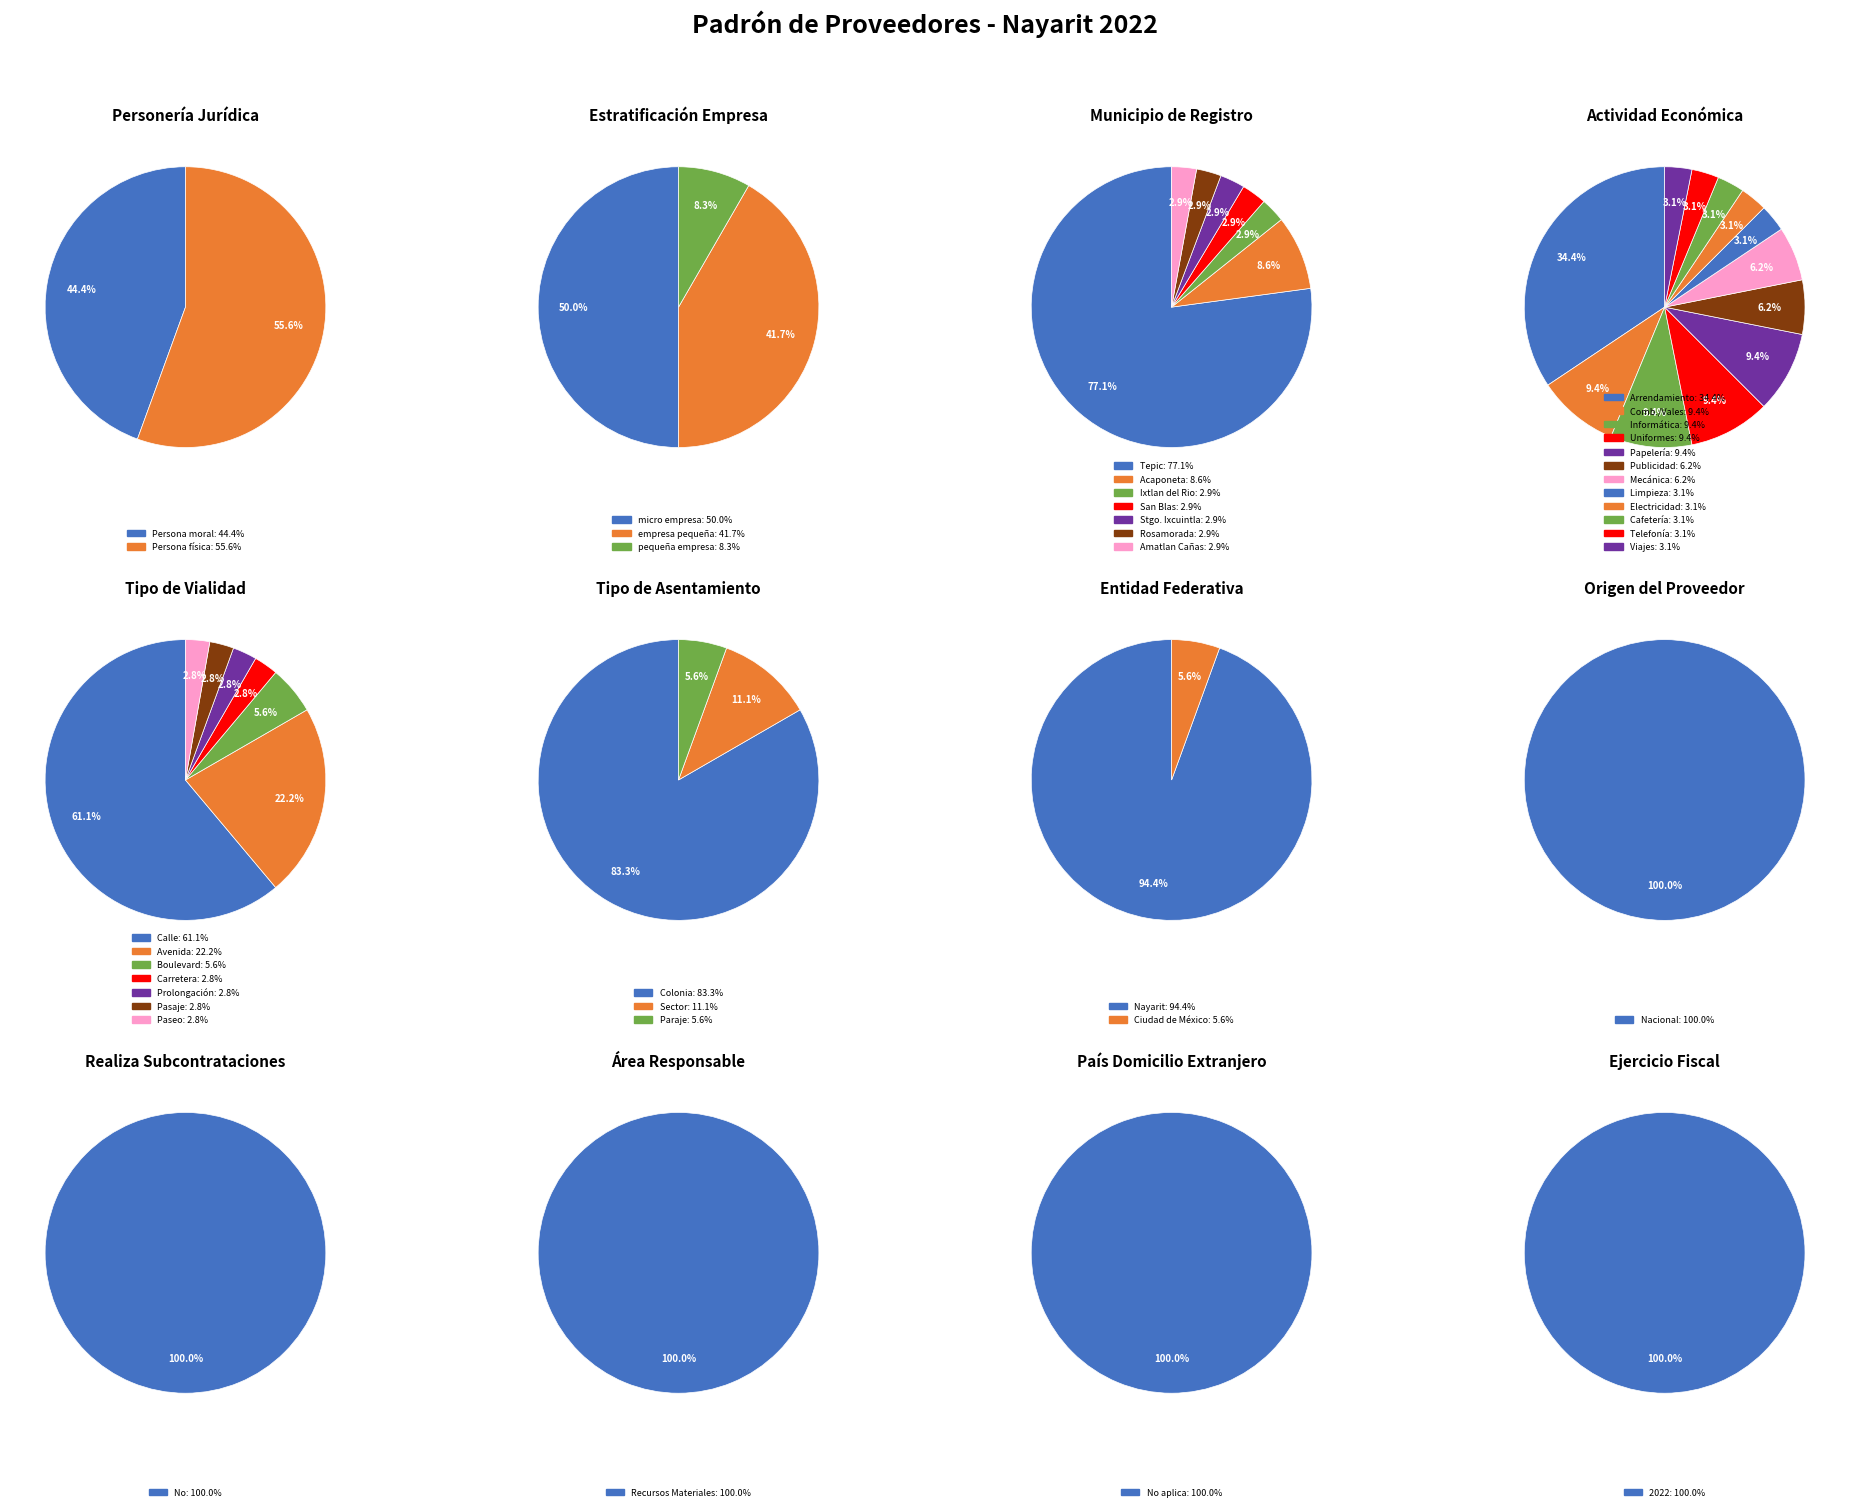

How many segments does this pie chart have?

7